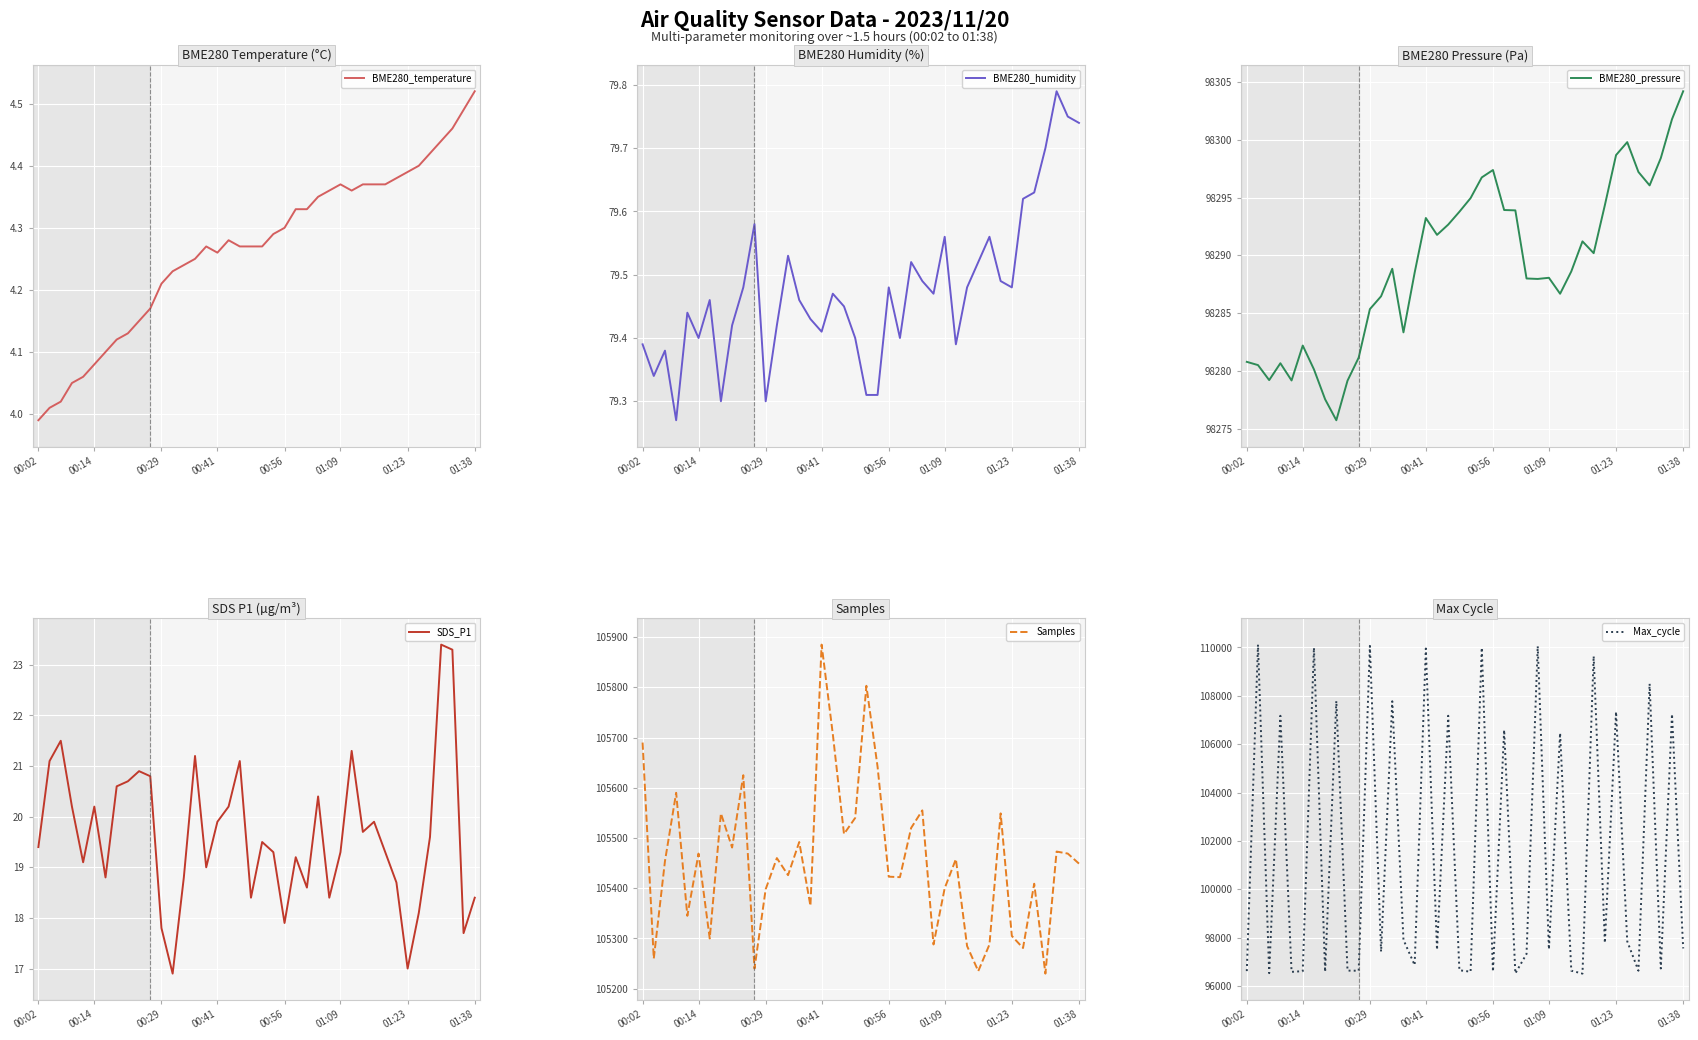

What is the maximum value for SDS_P1?

23.4